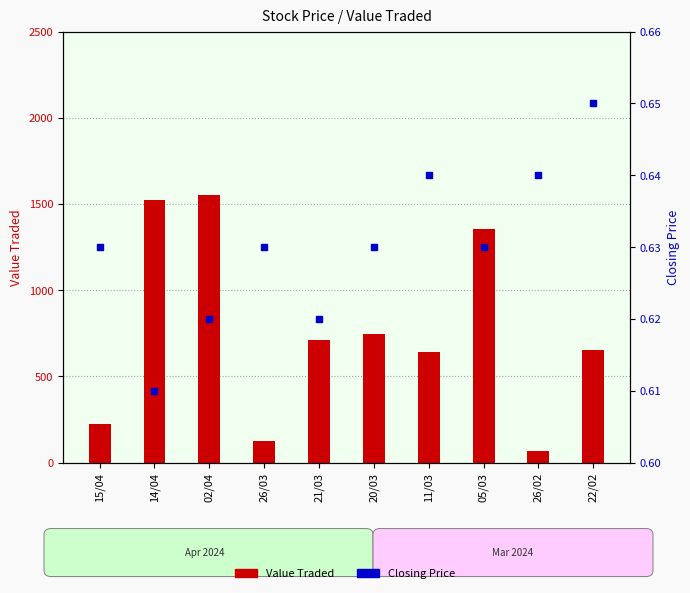

Is the value of Value Traded at 26/02 greater than the value of Closing Price at 26/03?

Yes